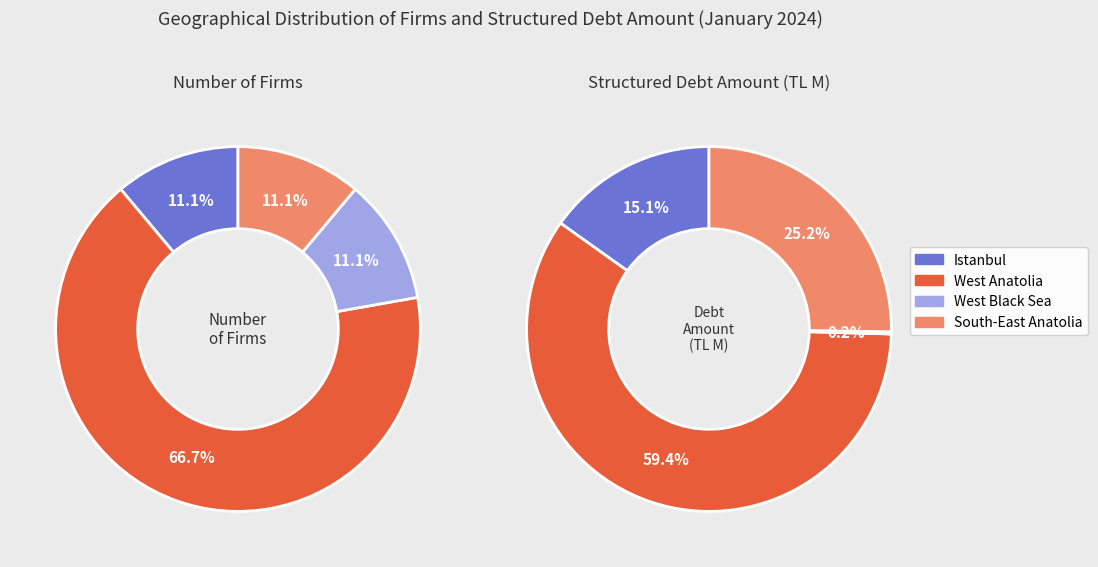

Combined, do South-East Anatolia and West Black Sea account for over 50%?

No